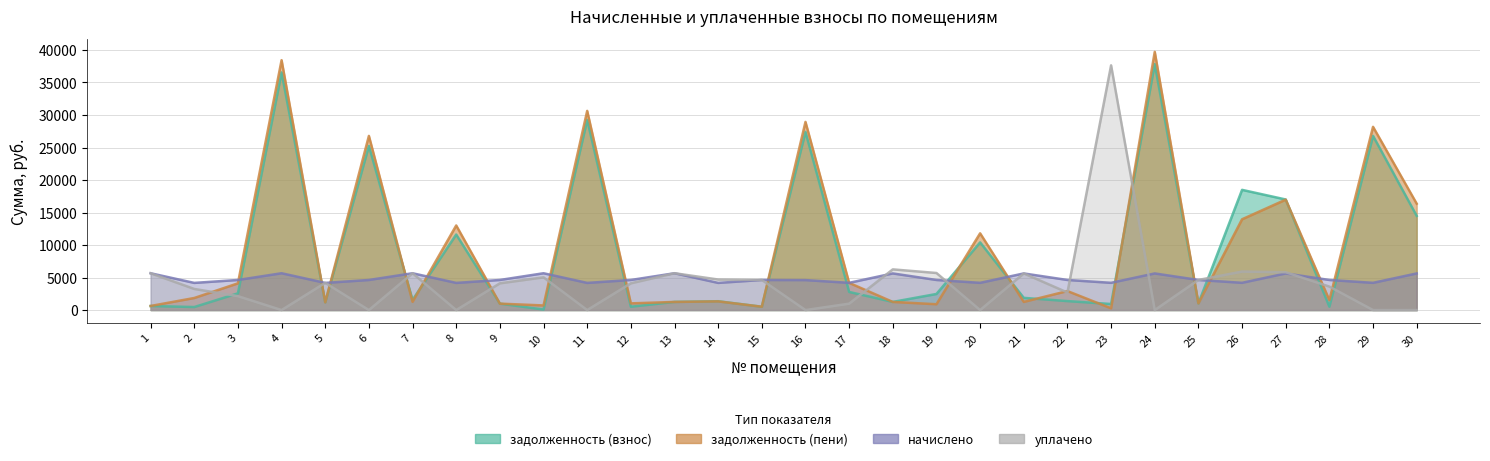

Is the value of задолженность (пени) at 21 greater than the value of начислено at 15?

No